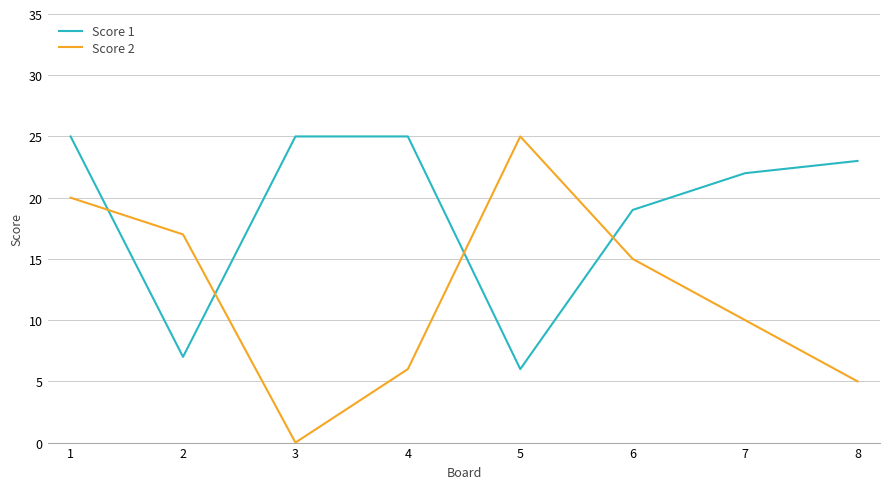

At how many categories does at least one series exceed 4?

8